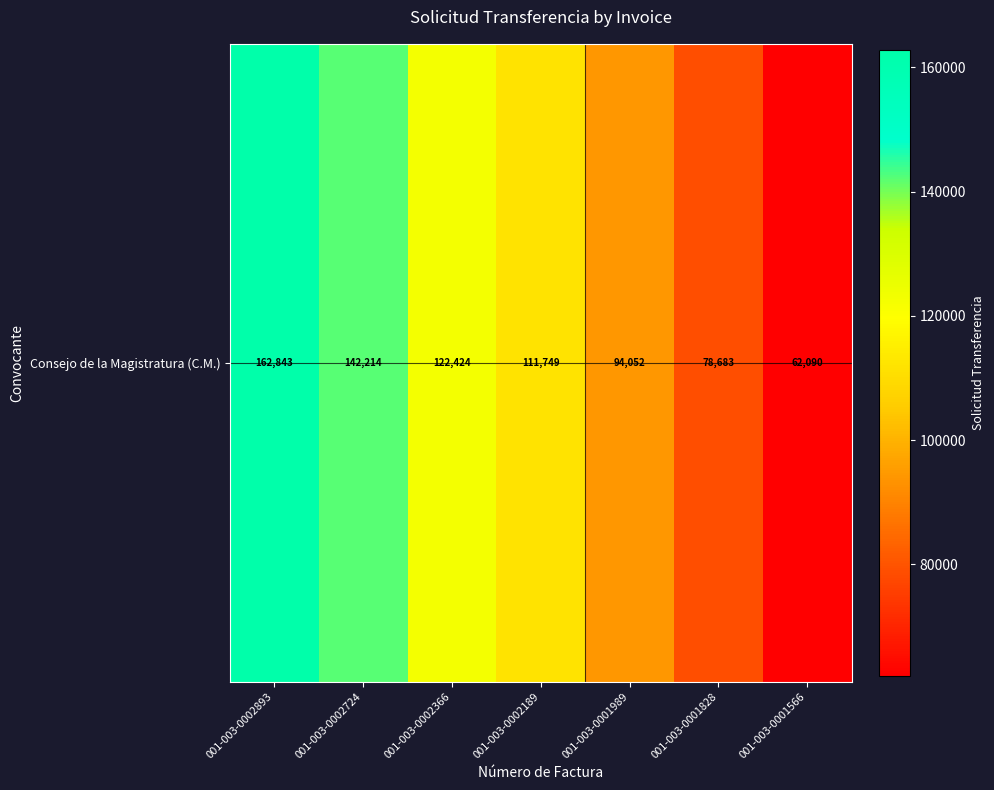

The value at 001-003-0001828 is 129220. True or false?

False